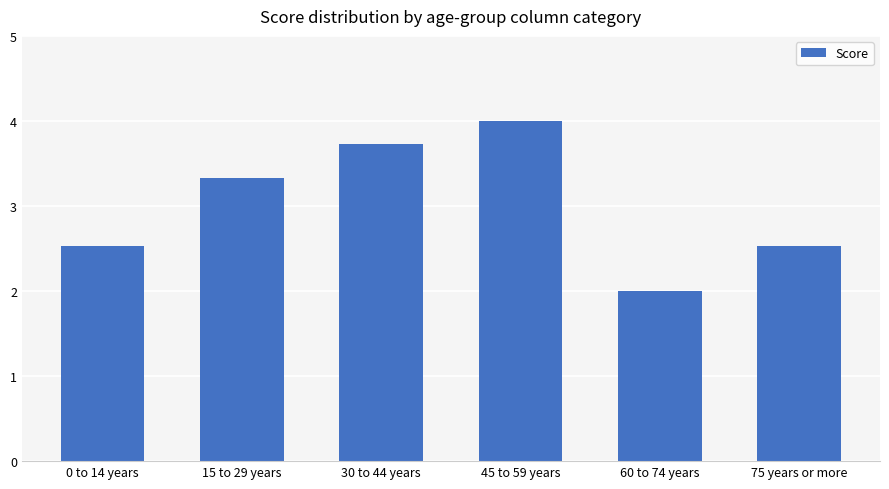

Which category has the highest value across all series?

45 to 59 years